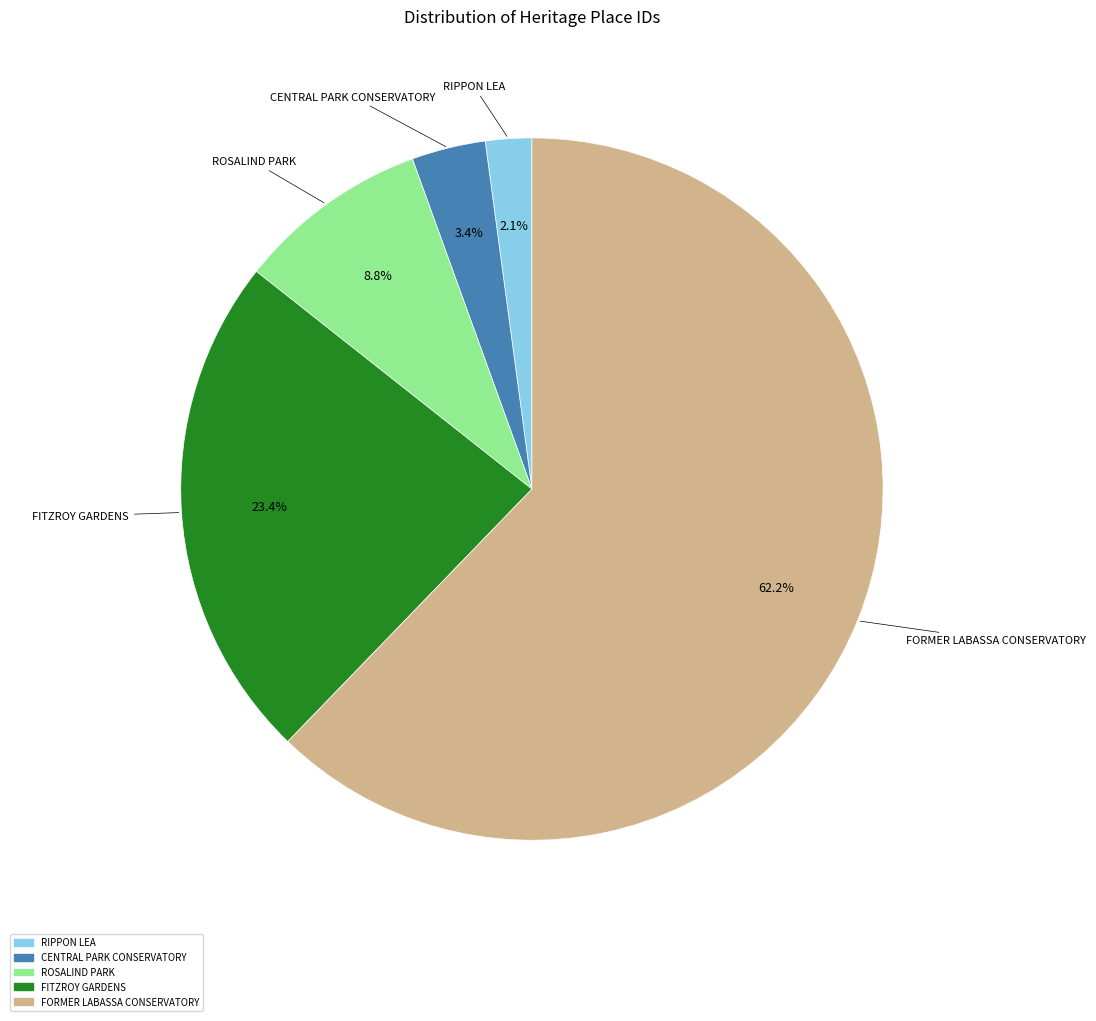

The FORMER LABASSA CONSERVATORY slice represents 49% of the pie. True or false?

False